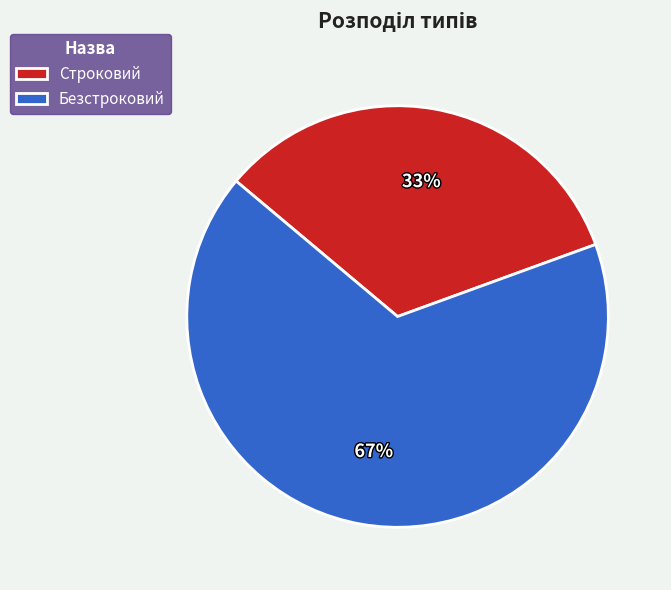

What percentage is the Строковий slice, to the nearest percent?

33%